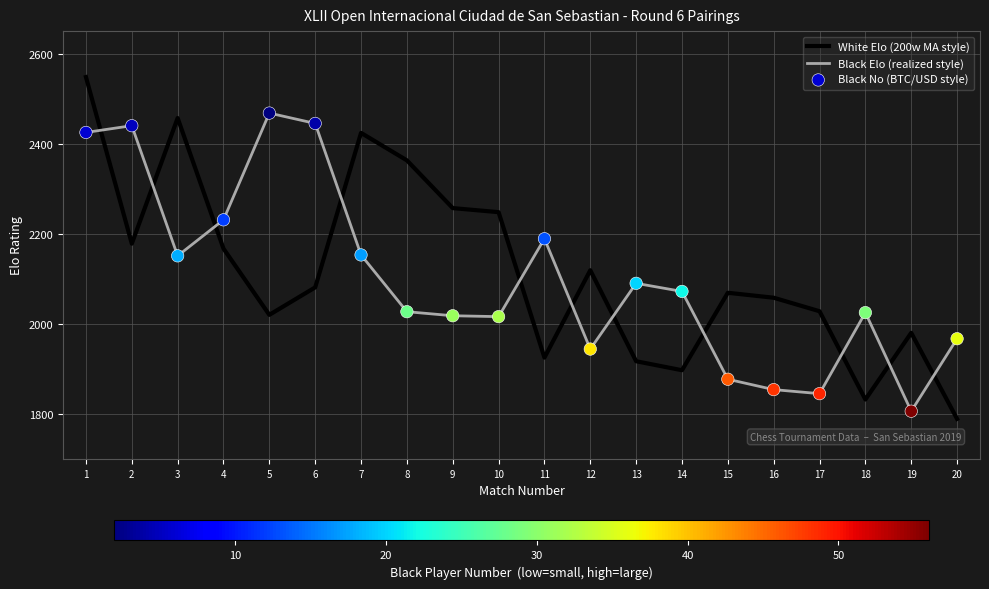

What is the spread (max minus min) of values at 1?

123